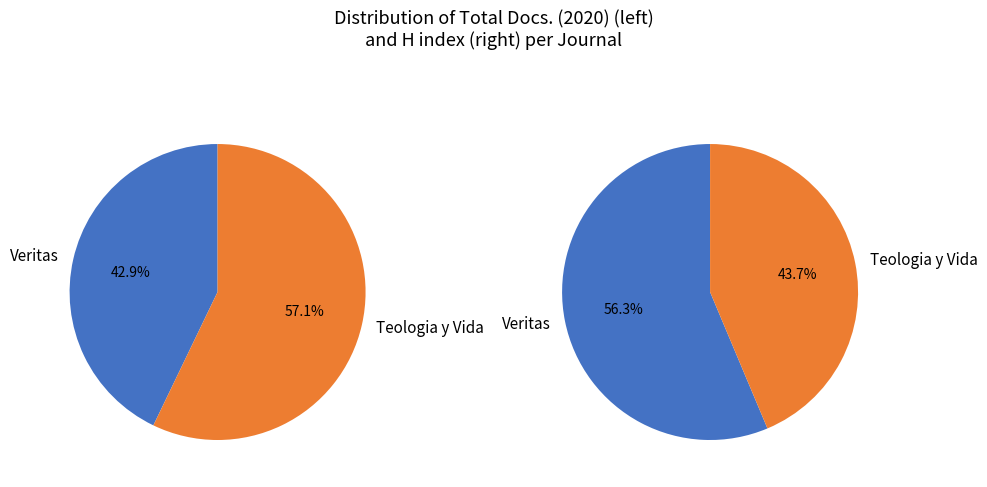

To the nearest percent, what is the difference between the Veritas and Teologia y Vida slice percentages?

13%